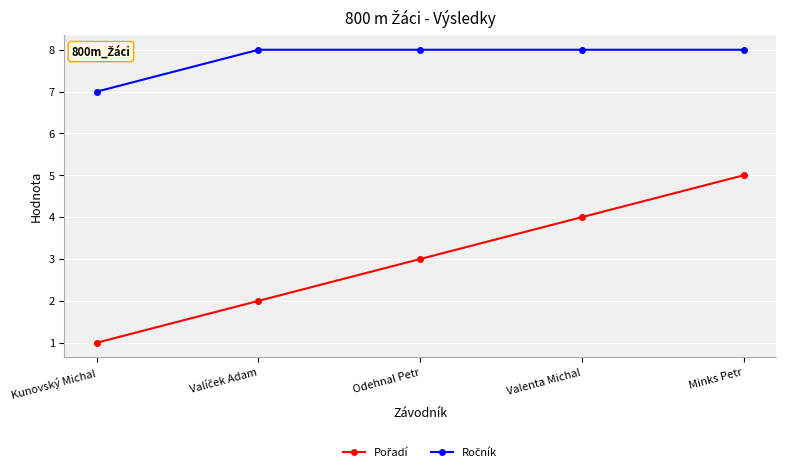

What position from the left is Minks Petr?

5